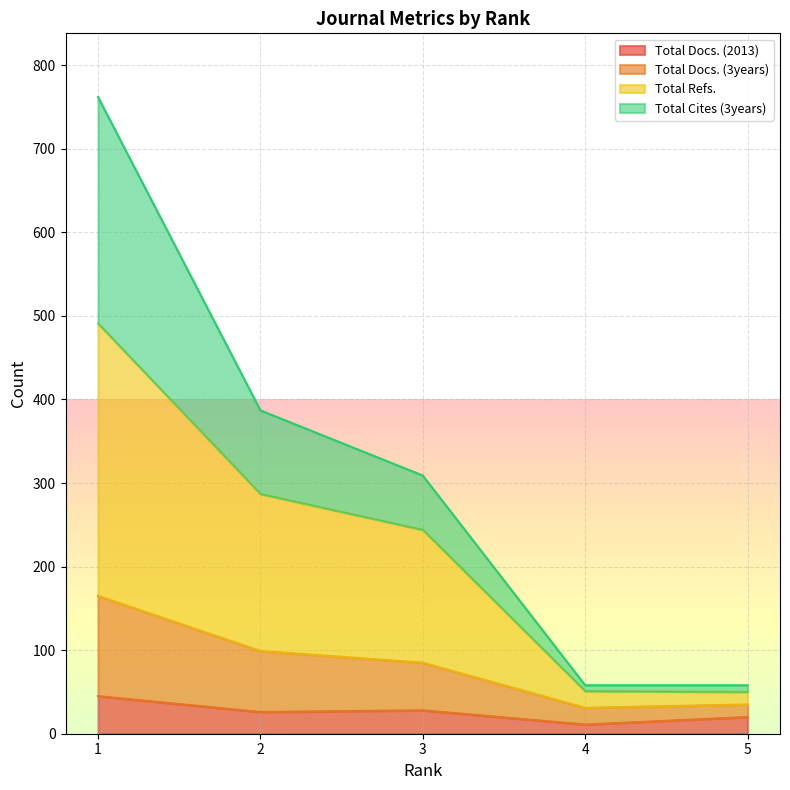

What are all the series names shown in the legend?

Total Docs. (2013), Total Docs. (3years), Total Refs., Total Cites (3years)